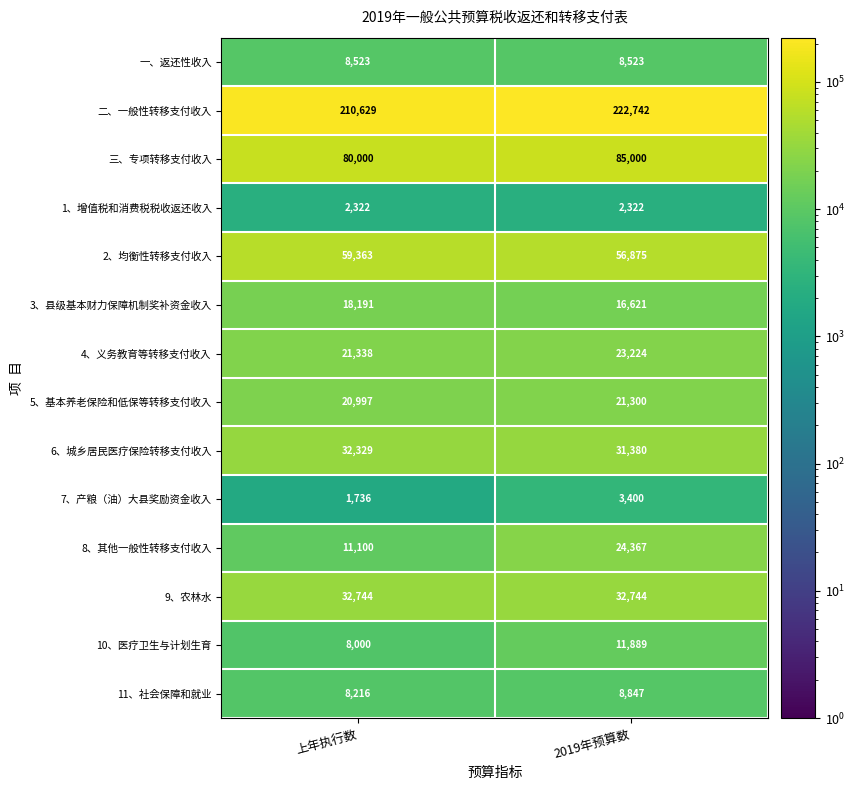

Is it true that 4、义务教育等转移支付收入 equals 23224 at 2019年预算数?

True